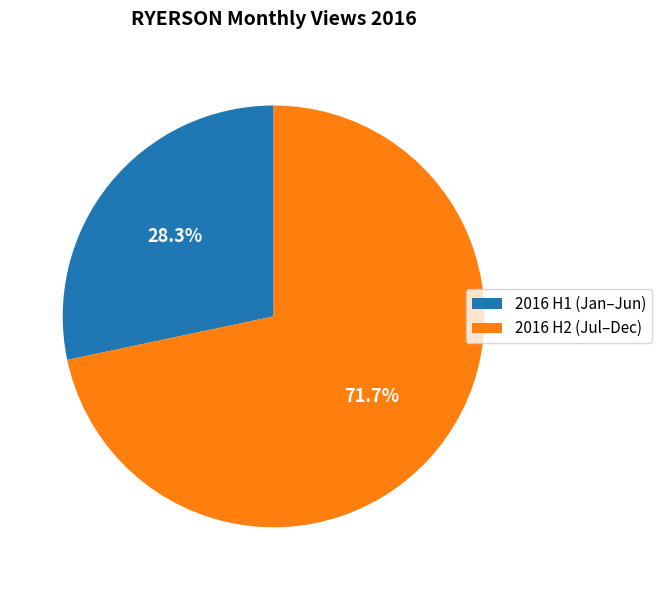

Which slice represents more than half of the pie?

2016 H2 (Jul–Dec)